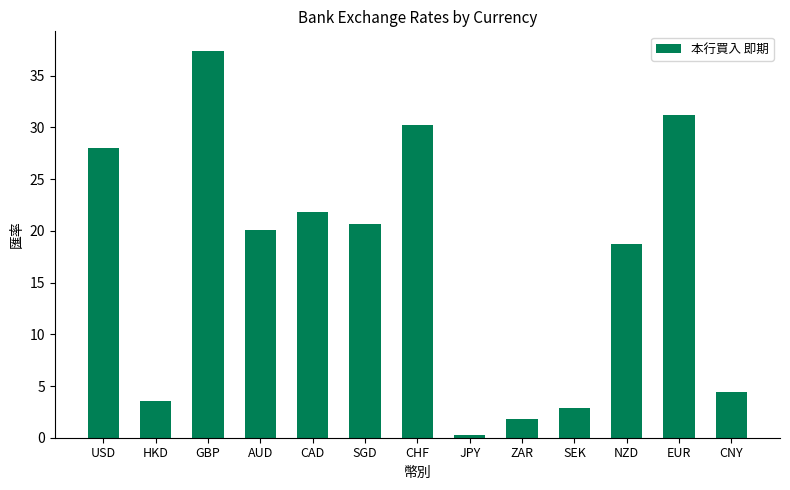

What is the sum of the values at AUD and EUR?

51.3